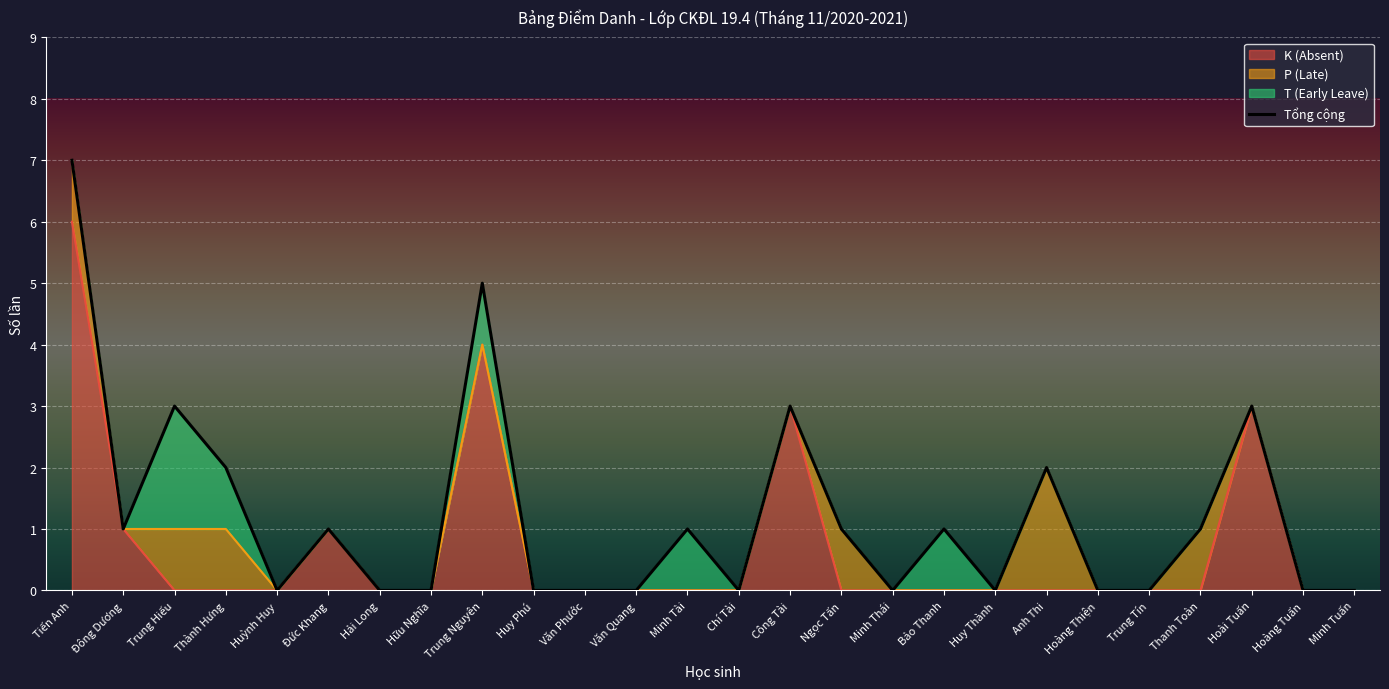

What position from the right is Tiến Anh?

26